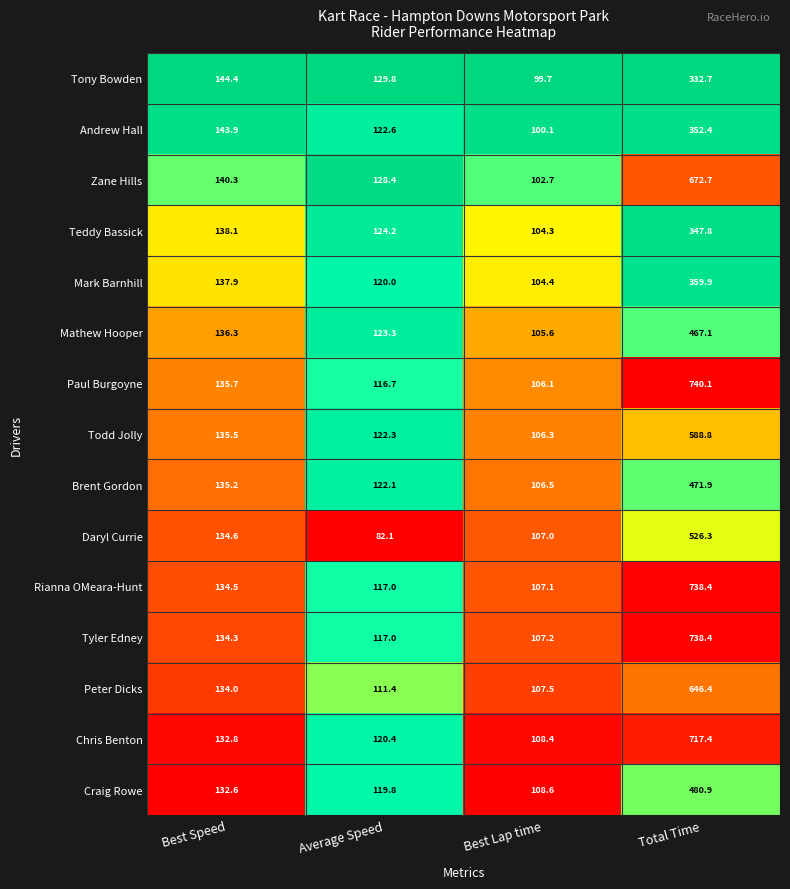

The value of Peter Dicks at Total Time is 646.4. True or false?

True